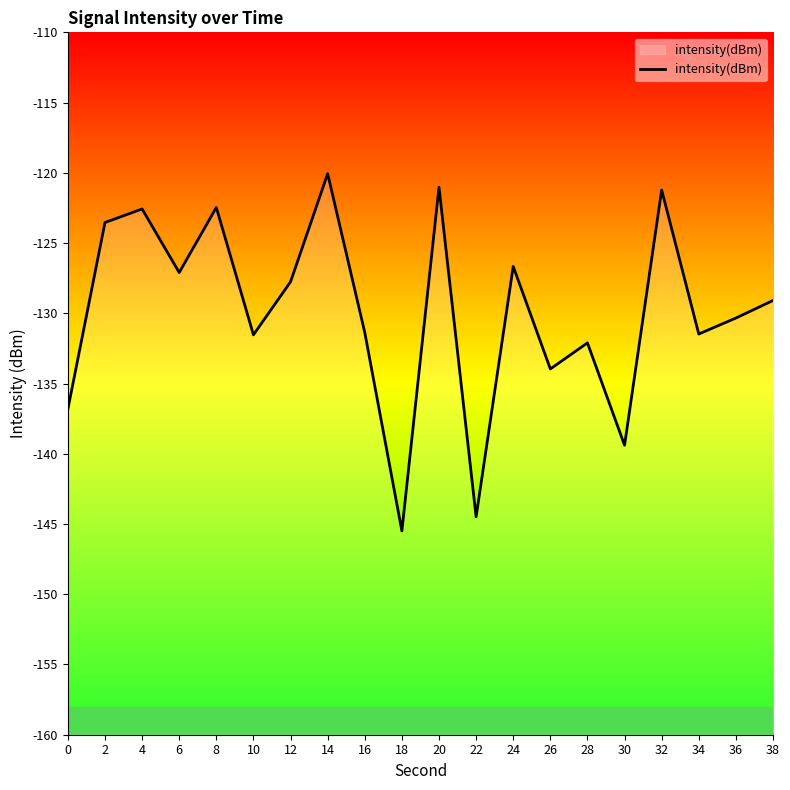

Rank the categories by value from highest to lowest.

14, 20, 32, 8, 4, 2, 24, 6, 12, 38, 36, 16, 34, 10, 28, 26, 0, 30, 22, 18